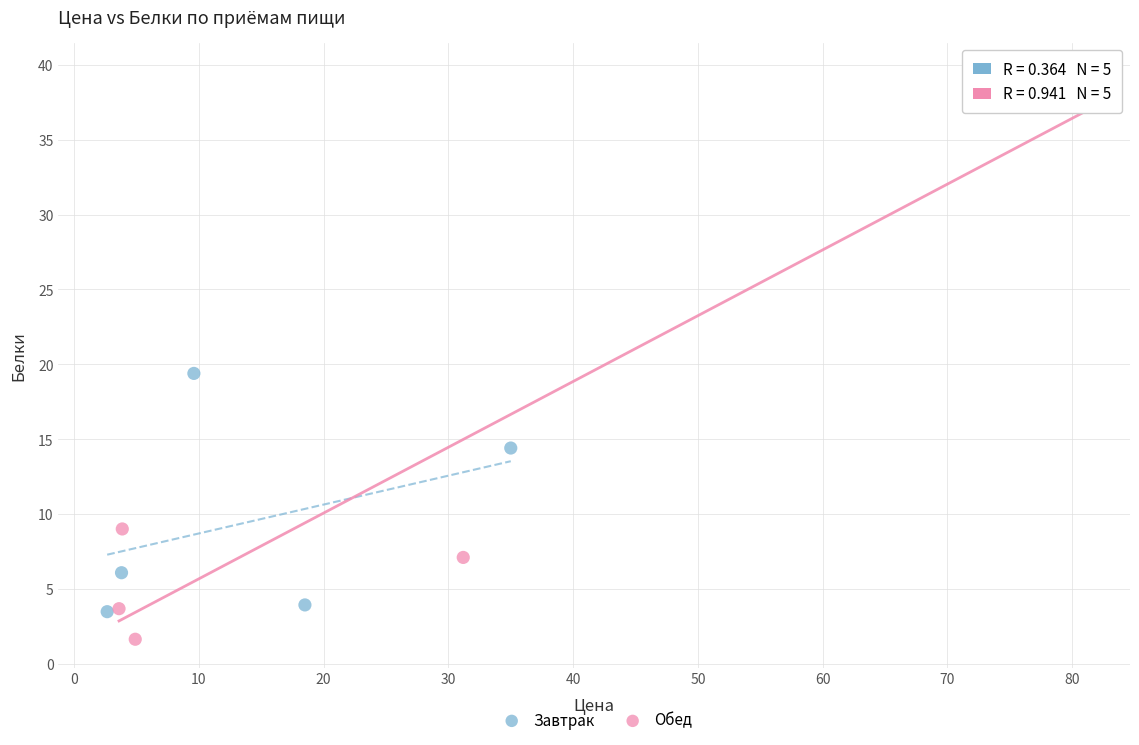

Which series reaches the maximum Y coordinate?

Обед